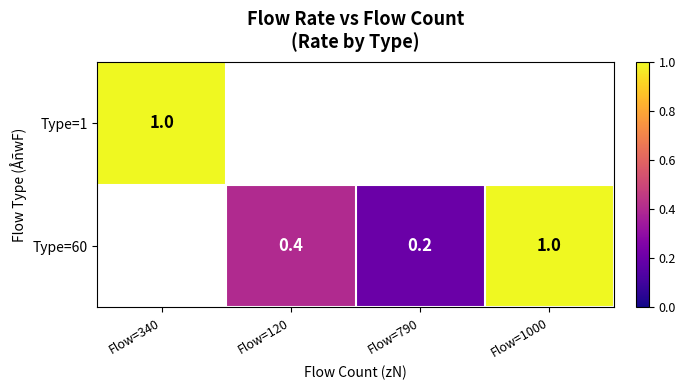

What is the maximum value shown in the chart?

1.0